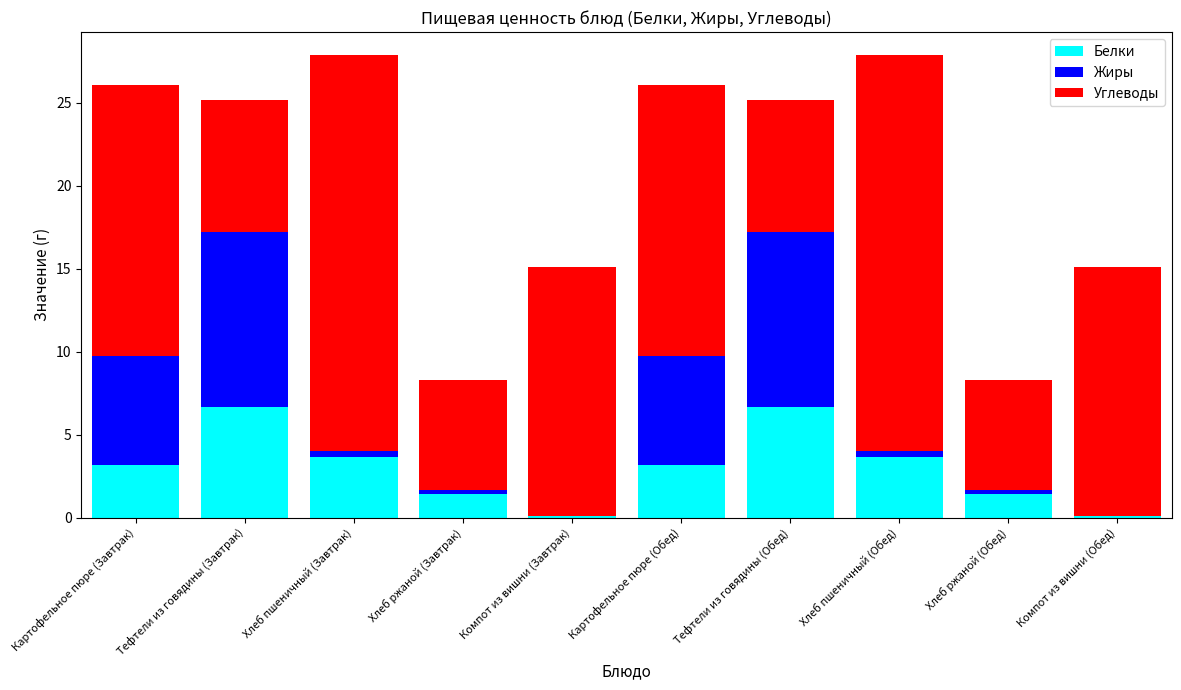

What is the highest value of the Белки series?

6.7